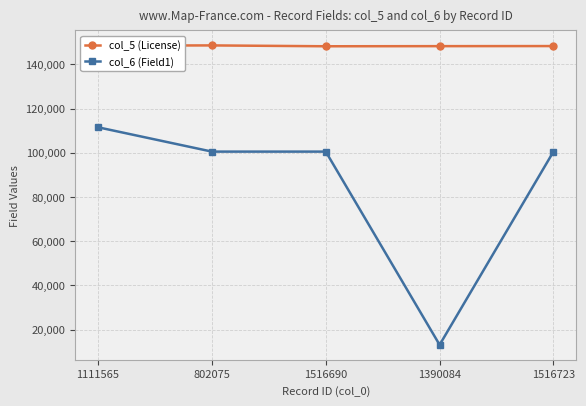

True or false: col_5 (License) and col_6 (Field1) intersect in this chart.

False